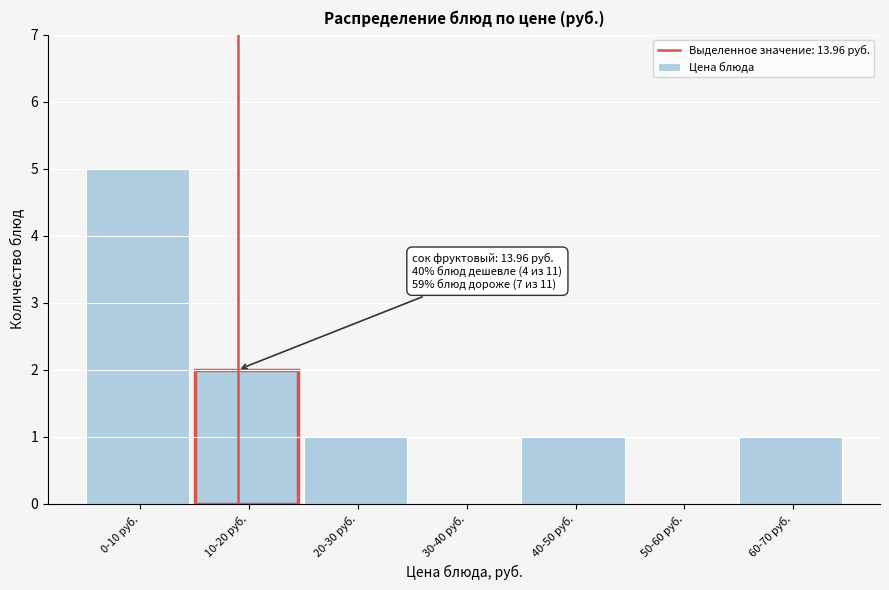

Reading left to right, list all the values displayed in this chart.

0-10 руб.=5	10-20 руб.=2	20-30 руб.=1	30-40 руб.=0	40-50 руб.=1	50-60 руб.=0	60-70 руб.=1